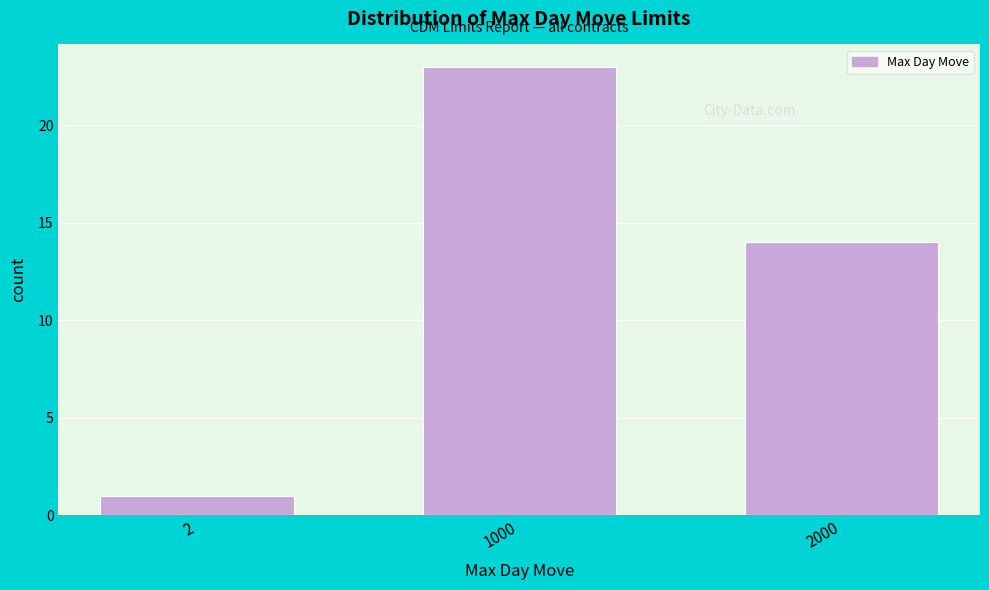

Reading right to left, list all the values displayed in this chart.

2000=14	1000=23	2=1